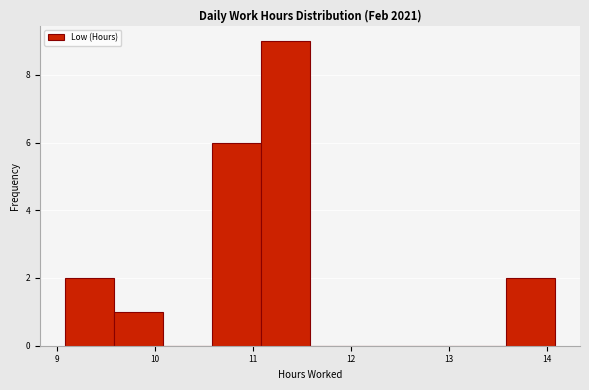

Reading left to right, transcribe this chart: for each bar, give the range it covers on the x-axis and its height. Neither the bar edges nor the heights are printed on the chart, so give them approximately, as read against the axes.

9.1 to 9.6: 2
9.6 to 10.1: 1
10.1 to 10.6: 0
10.6 to 11.1: 6
11.1 to 11.6: 9
11.6 to 12.1: 0
12.1 to 12.6: 0
12.6 to 13.1: 0
13.1 to 13.6: 0
13.6 to 14.1: 2